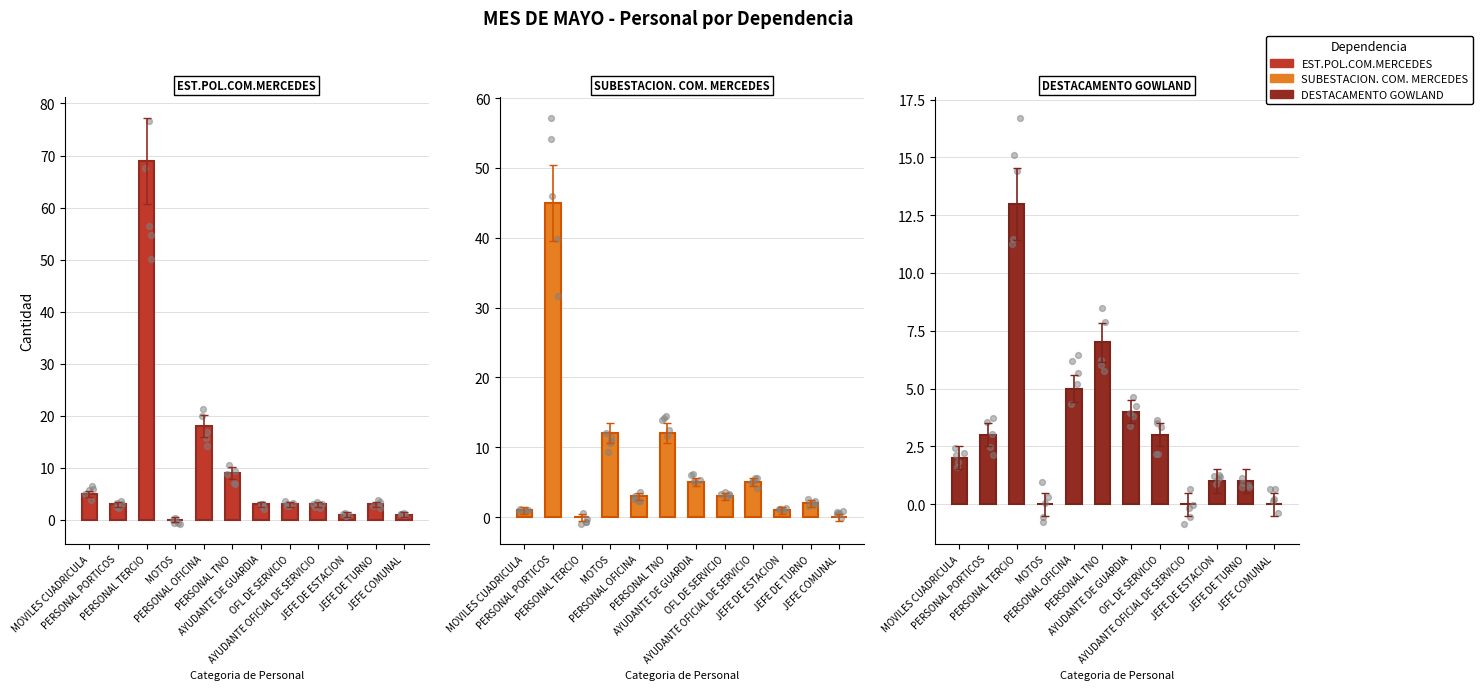

Is the value of SUBESTACION. COM. MERCEDES at PERSONAL TNO greater than the value of DESTACAMENTO GOWLAND at PERSONAL TERCIO?

No